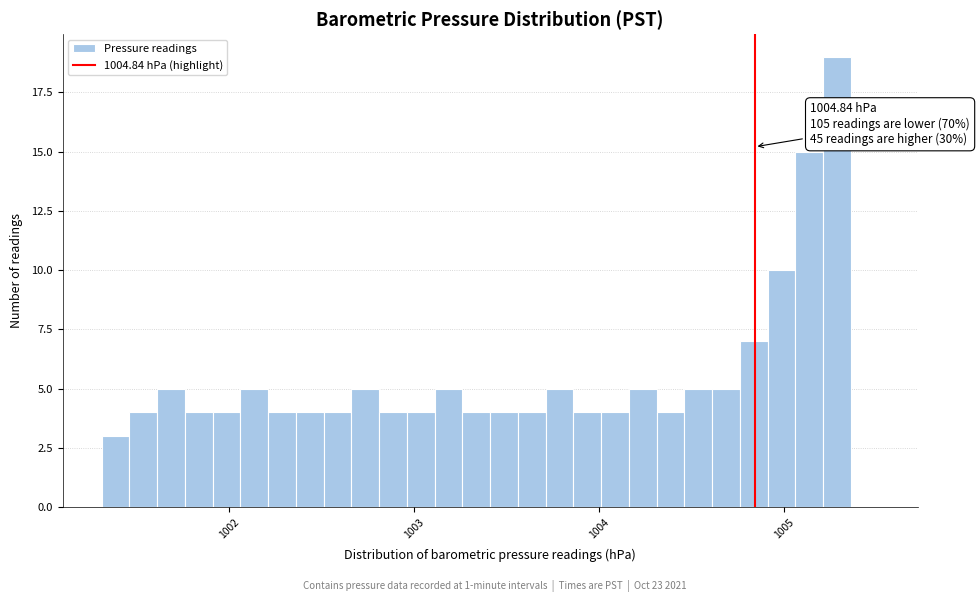

Read against the x-axis, roughly where is the centre of the tallest bar?

1005.3